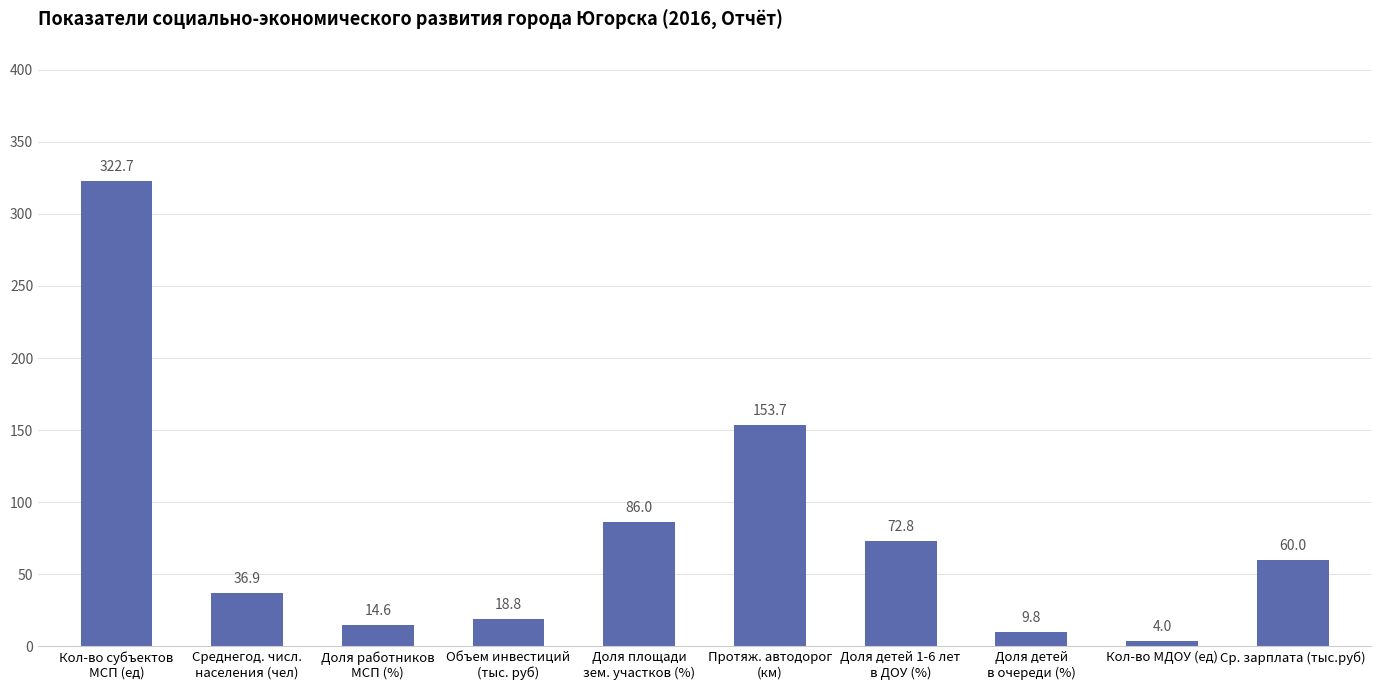

What is the greatest value displayed?

322.7